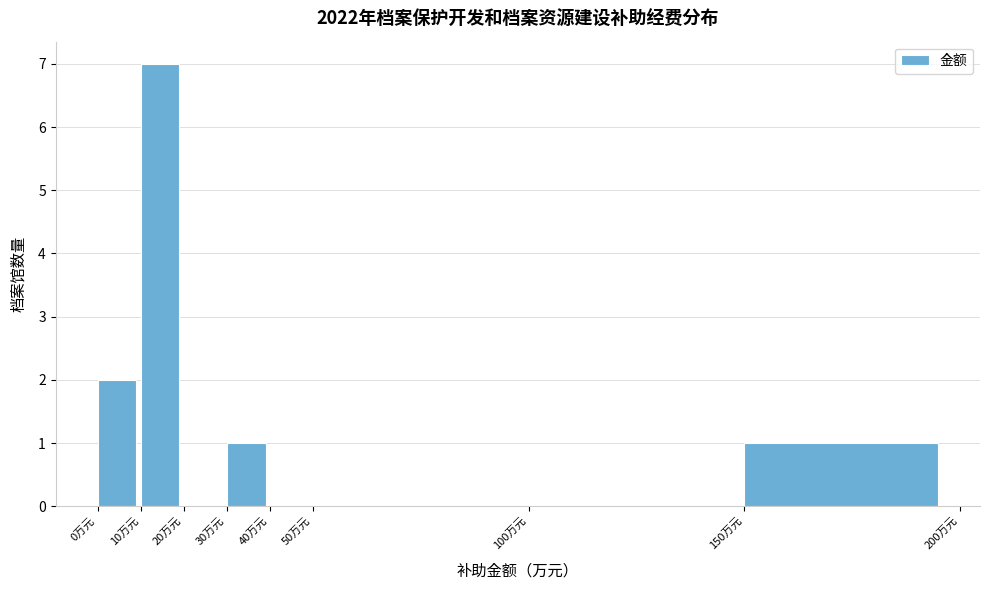

What is the height of the bar covering 10 to 20 on the x-axis? The values are not printed on the chart, so give them approximately, as read against the axis.

7